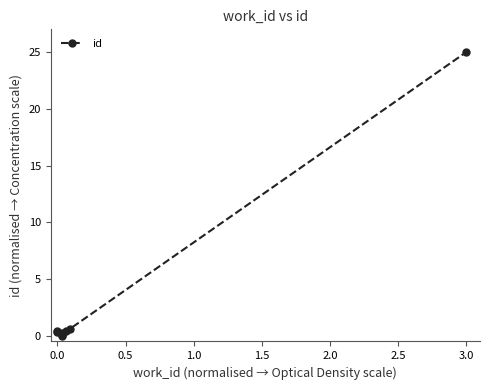

Is it true that the value at 0.0 is 0.1?

False